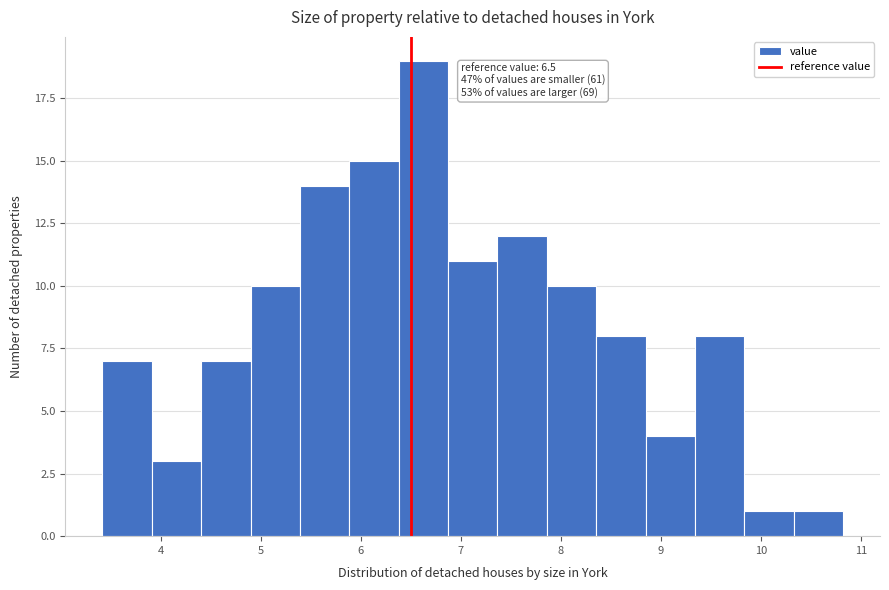

Which range on the x-axis has the tallest bar?

6.4 to 6.9